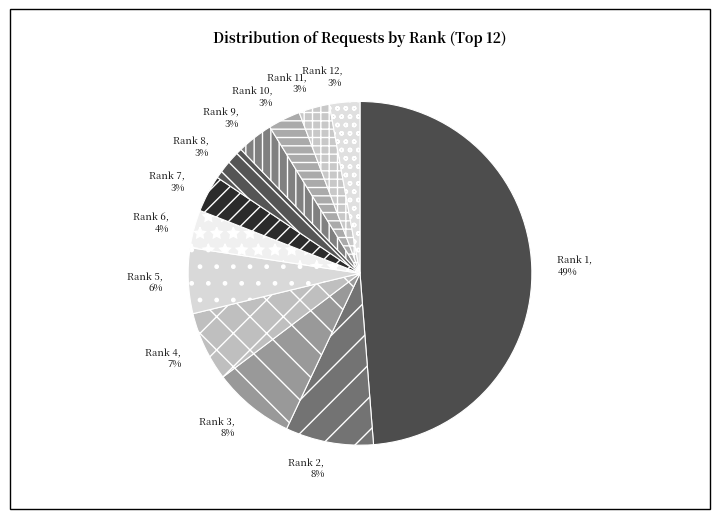

The Rank 4 slice represents 7% of the pie. True or false?

True